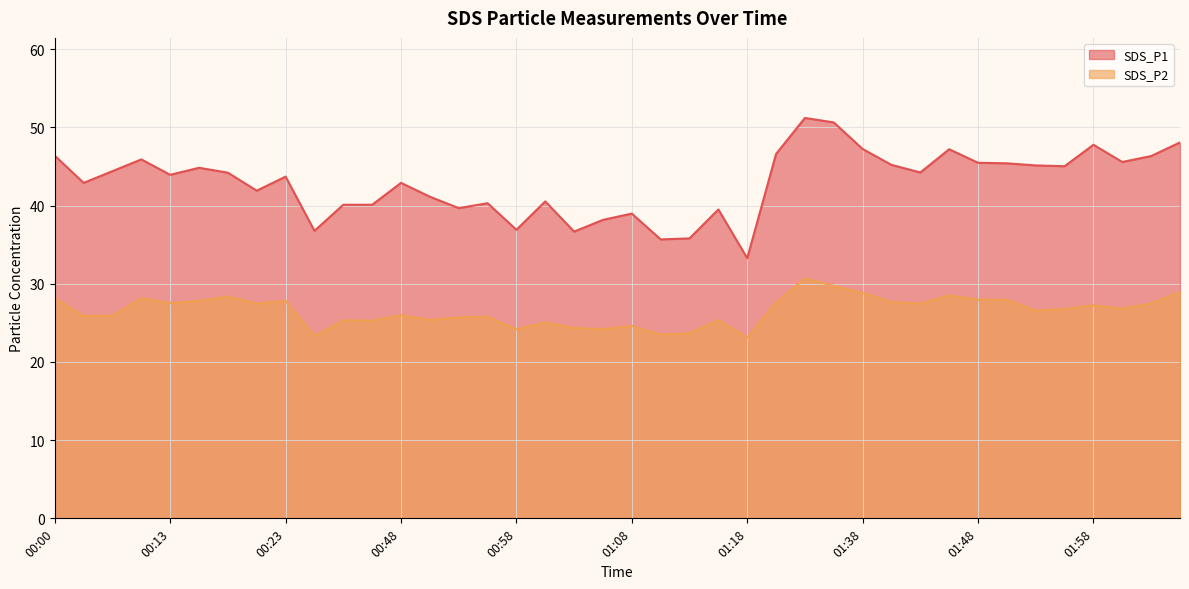

What is the label of the 4th point from the left?

00:10